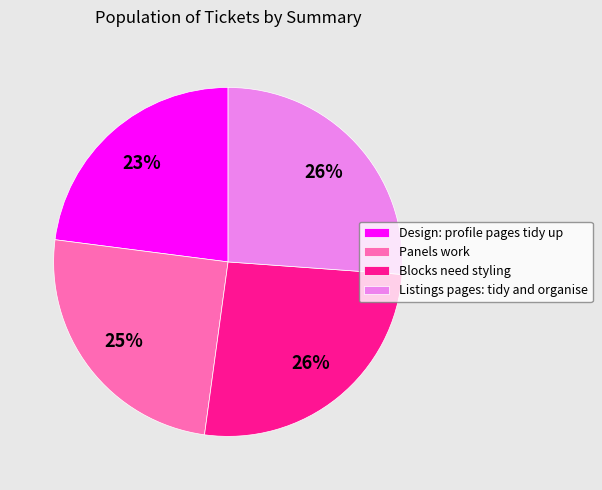

To the nearest percent, what portion does Panels work represent?

25%